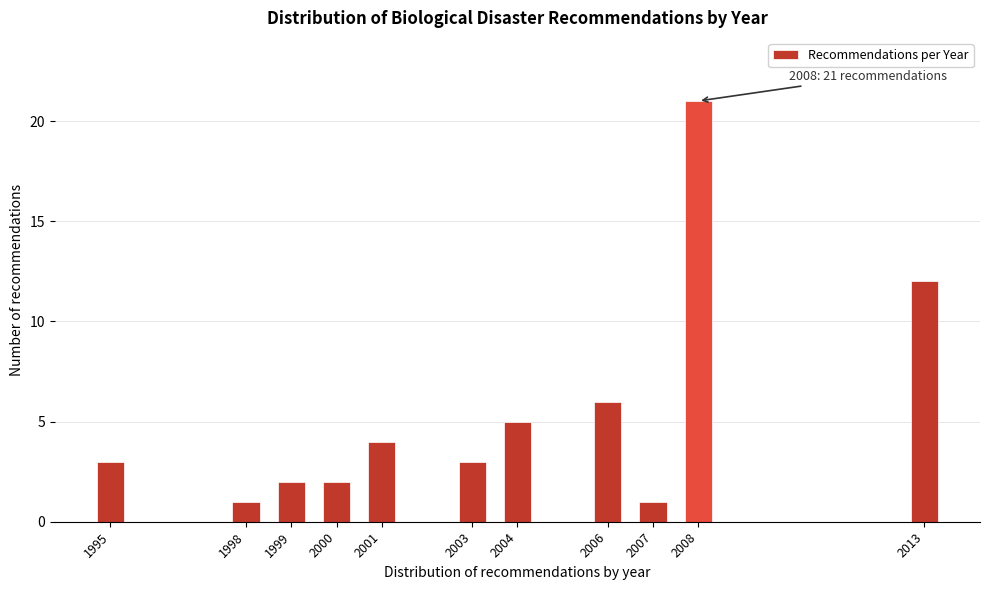

Reading left to right, list all the values displayed in this chart.

1995=3	1998=1	1999=2	2000=2	2001=4	2003=3	2004=5	2006=6	2007=1	2008=21	2013=12